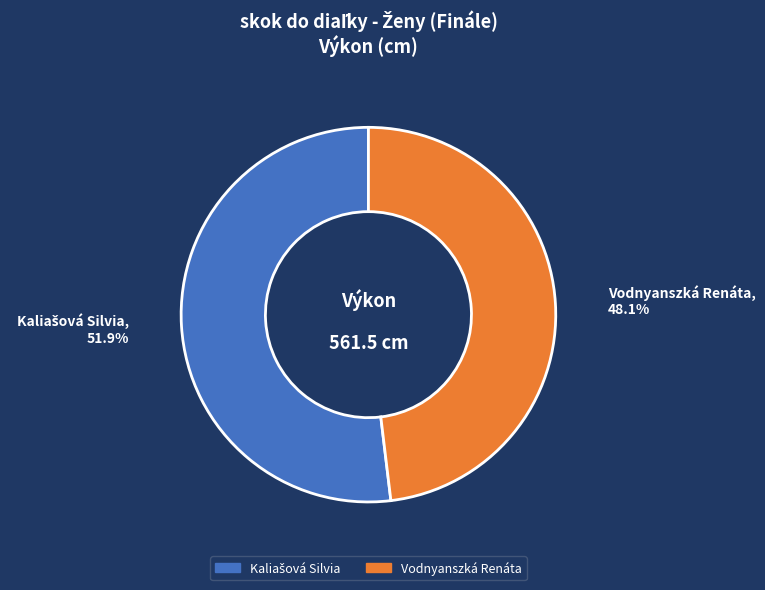

True or false: Vodnyanszká Renáta accounts for 48% of the total.

True